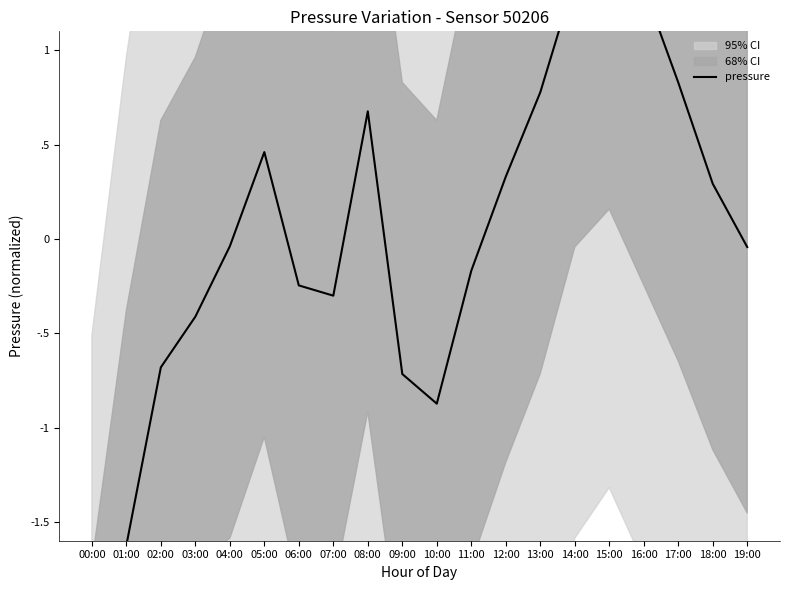

List the labels in order of value, smallest first.

00:00, 01:00, 10:00, 09:00, 02:00, 03:00, 07:00, 06:00, 11:00, 19:00, 04:00, 18:00, 12:00, 05:00, 08:00, 13:00, 17:00, 16:00, 14:00, 15:00